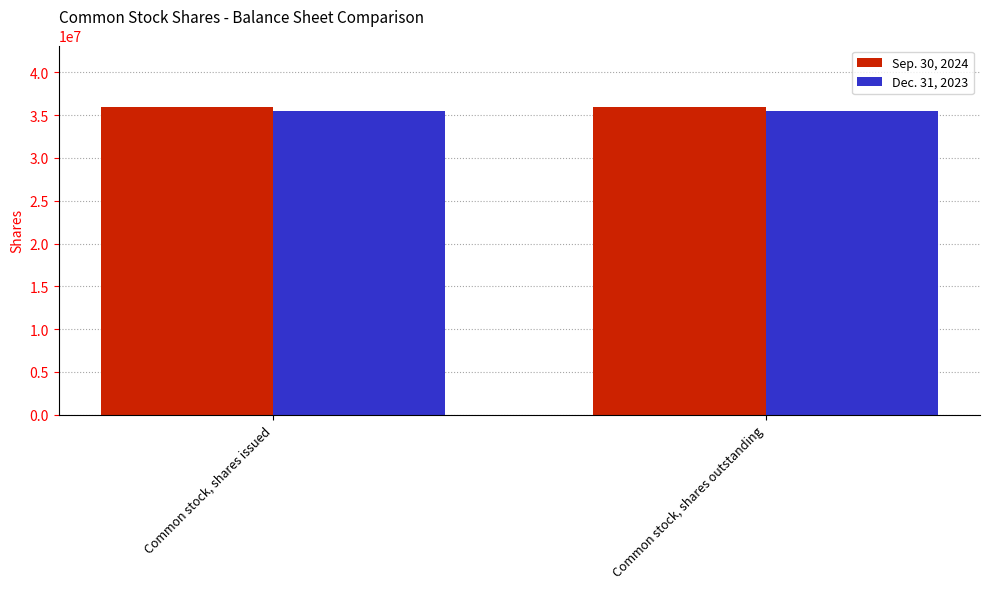

Reading left to right, list all the values displayed in this chart.

Sep. 30, 2024: Common stock, shares issued=35949000	Common stock, shares outstanding=35949000
Dec. 31, 2023: Common stock, shares issued=35521000	Common stock, shares outstanding=35521000